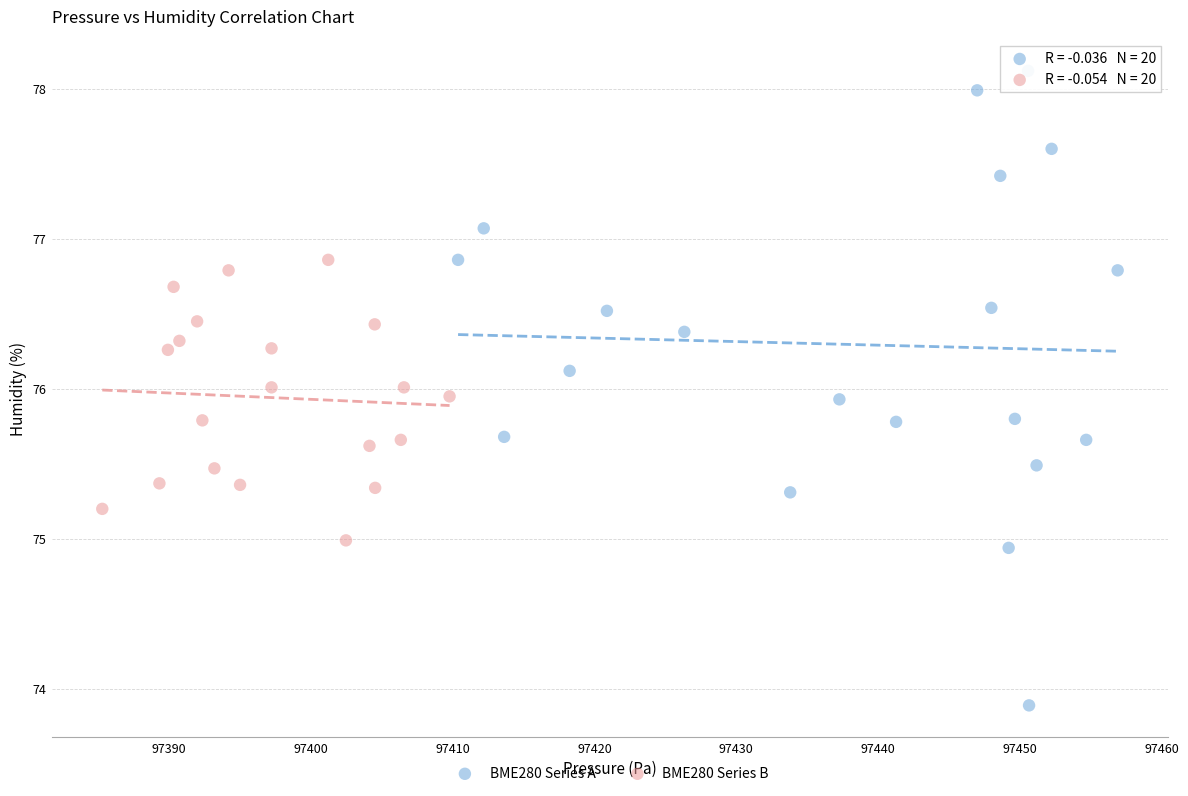

Which series has the largest Y range (max minus min)?

BME280 Series A